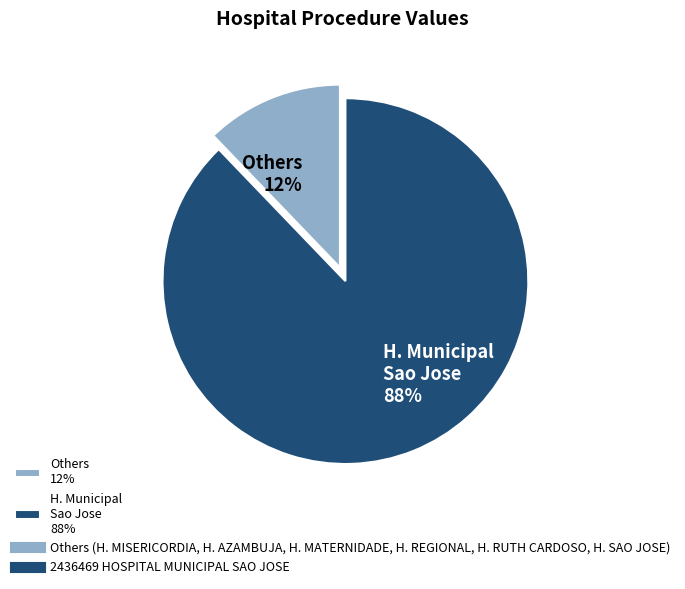

What is the majority slice?

H. Municipal Sao Jose 88%